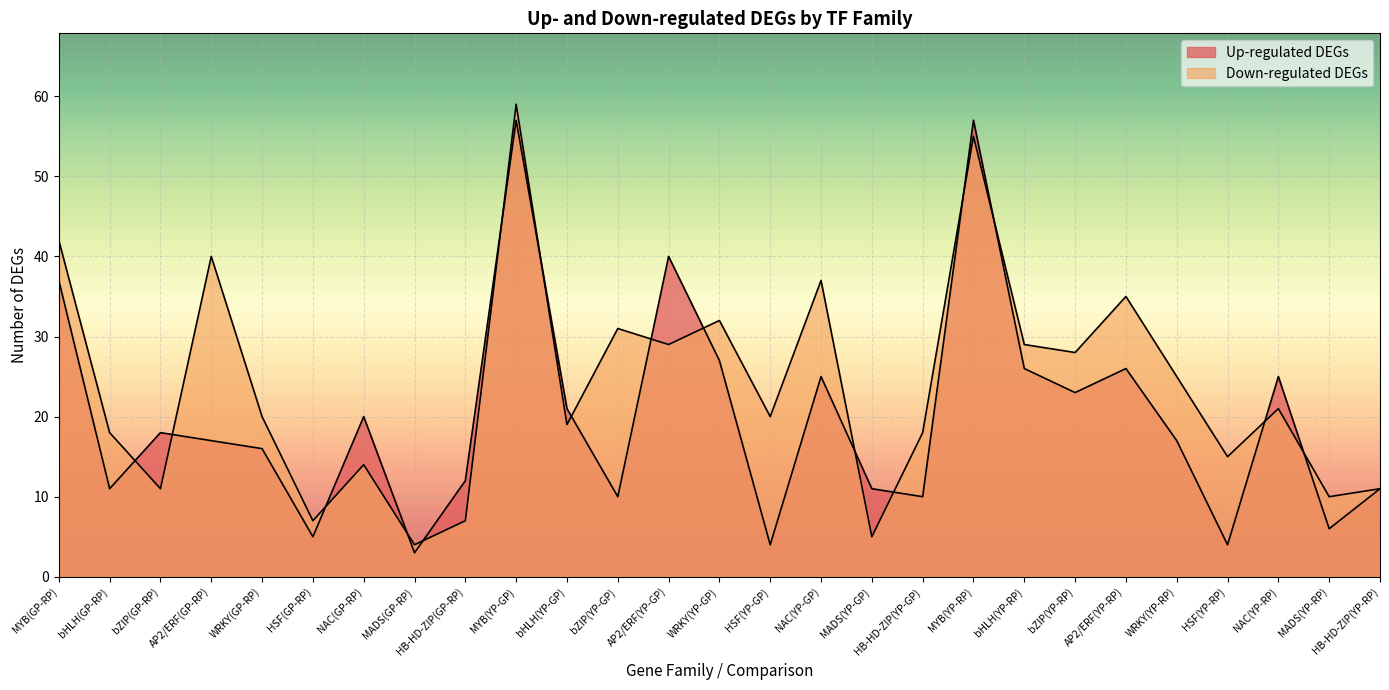

At which category is the sum across all series the highest?

MYB(YP-GP)